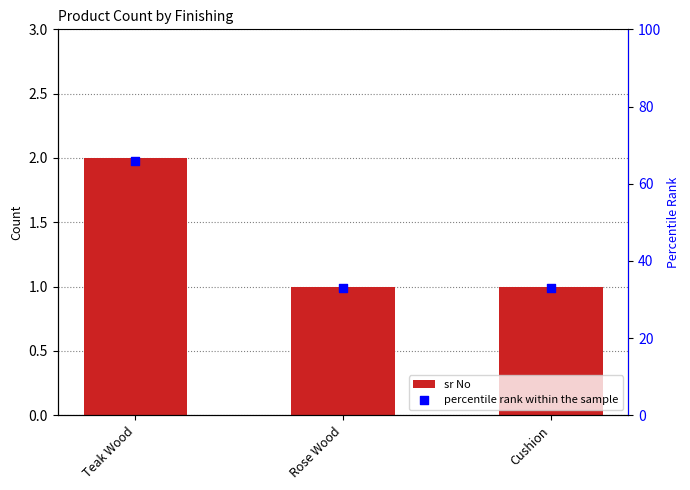

What are all the series names shown in the legend?

sr No, percentile rank within the sample